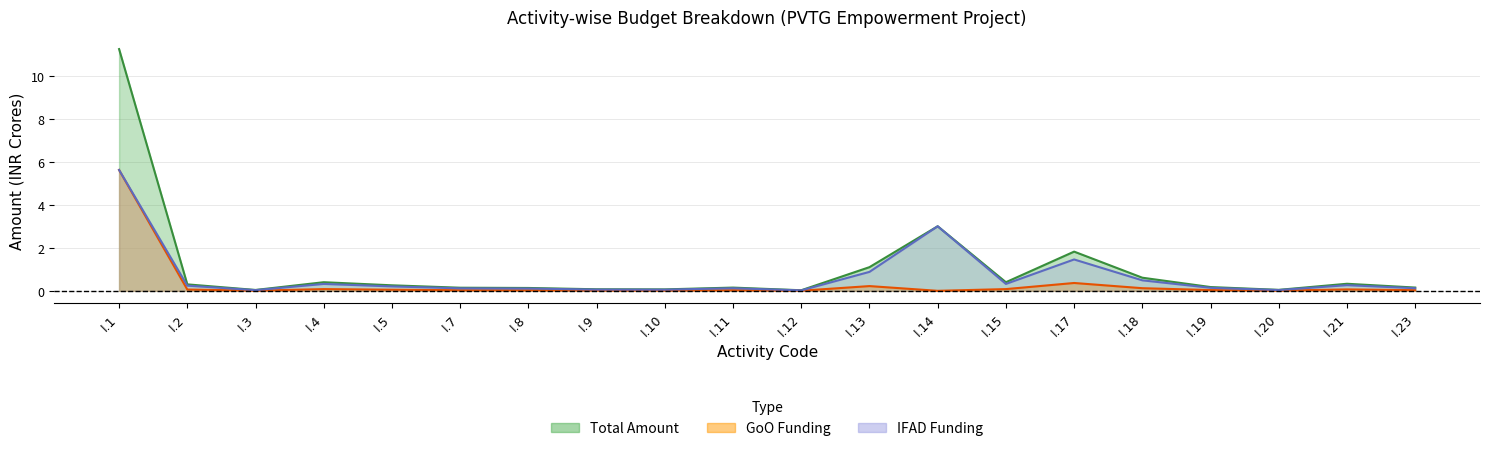

List the labels in order of Amount value, smallest first.

I.12, I.3, I.20, I.10, I.9, I.8, I.7, I.11, I.23, I.19, I.5, I.2, I.21, I.4, I.15, I.18, I.13, I.17, I.14, I.1